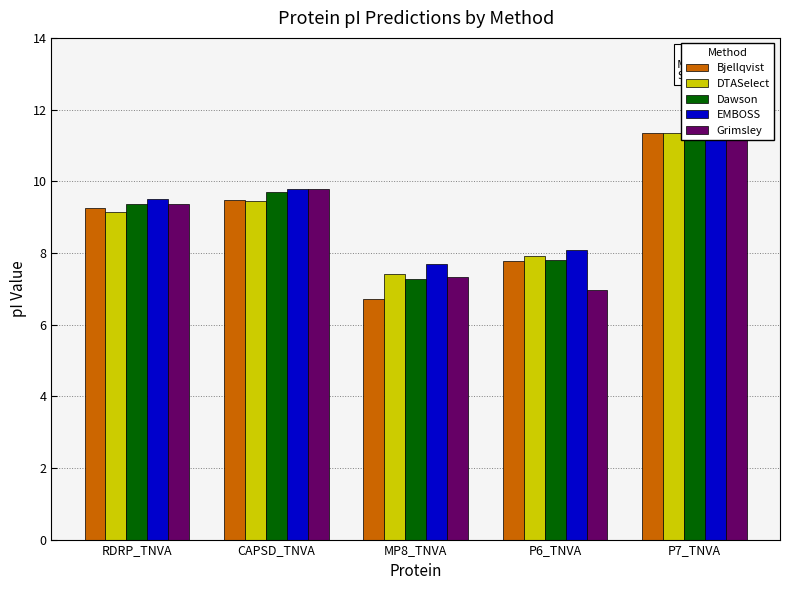

True or false: Dawson has a value of 6.3 at RDRP_TNVA.

False